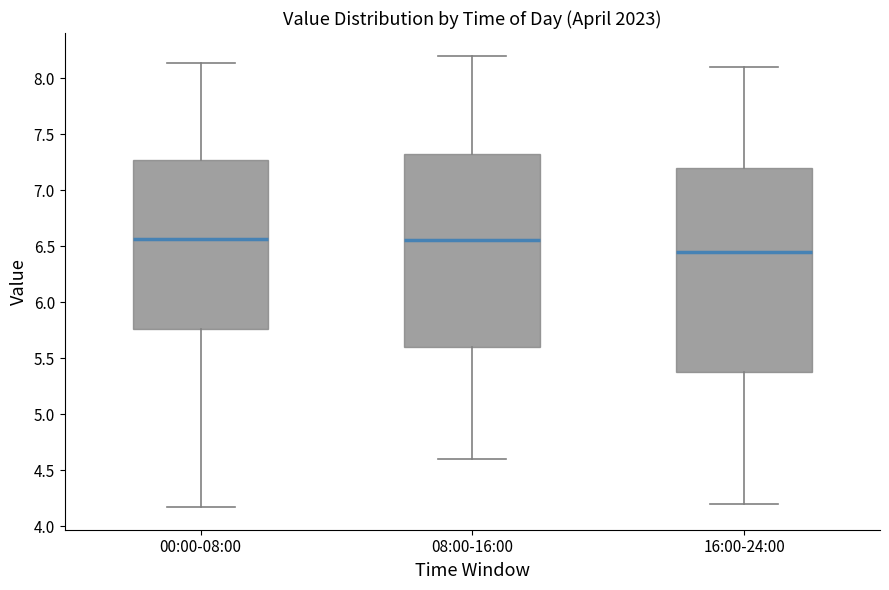

Reading left to right, read every box against the y-axis: the position of its median line, the range the box covers, and the ends of its whiskers. The values are not printed on the chart, so give them approximately, as read against the axis.

00:00-08:00: median 6.55, box 5.75 to 7.25, whiskers 4.15 to 8.15
08:00-16:00: median 6.55, box 5.60 to 7.35, whiskers 4.60 to 8.20
16:00-24:00: median 6.45, box 5.40 to 7.20, whiskers 4.20 to 8.10